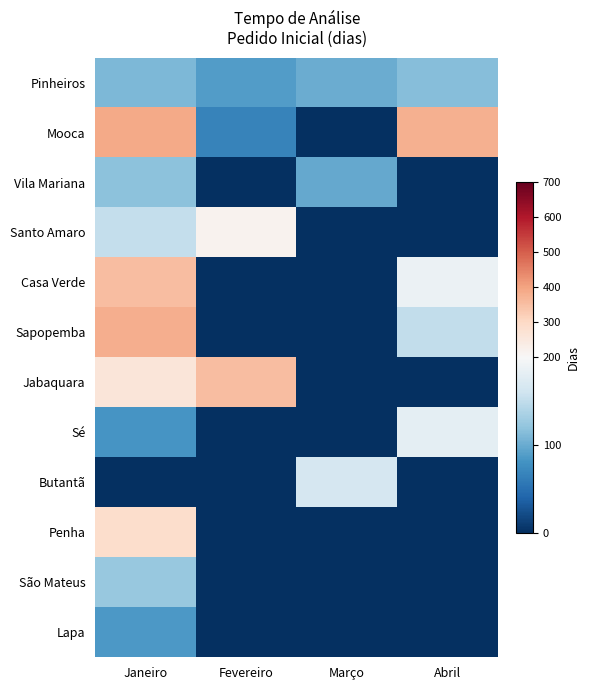

What is the total value across all series at Fevereiro?

727.0